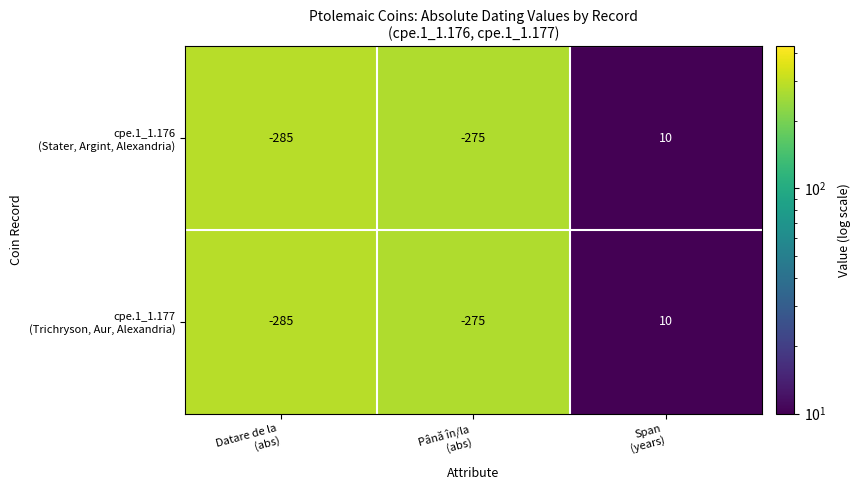

What is the greatest value displayed?

10